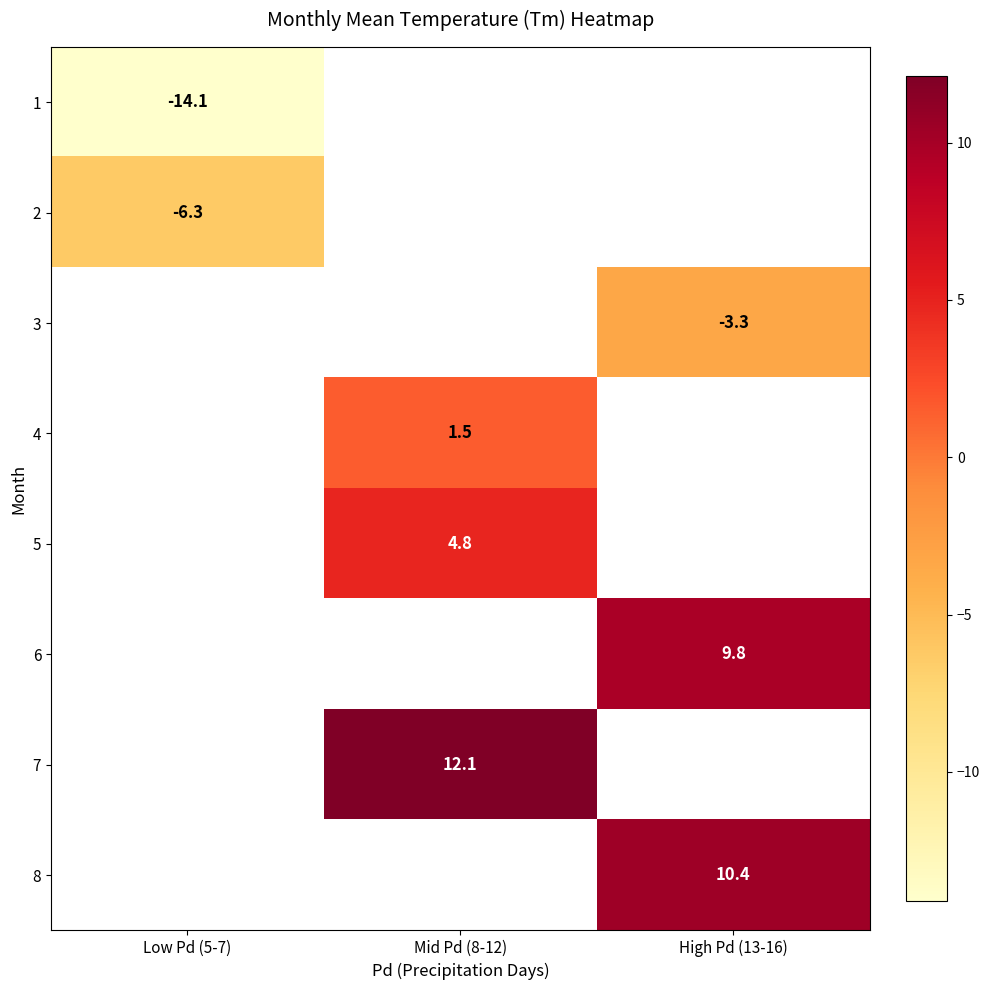

The value of 6 at High Pd (13-16) is 2.4. True or false?

False